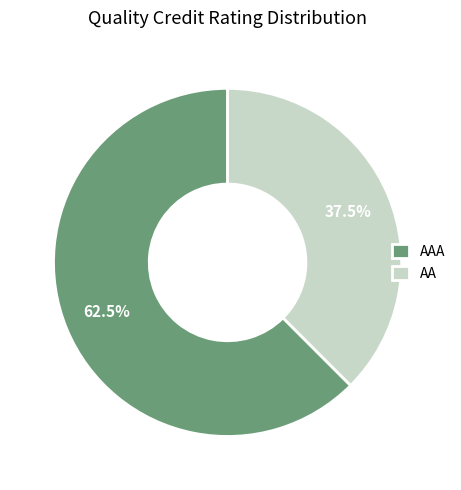

Combined, do AA and AAA account for over 50%?

Yes